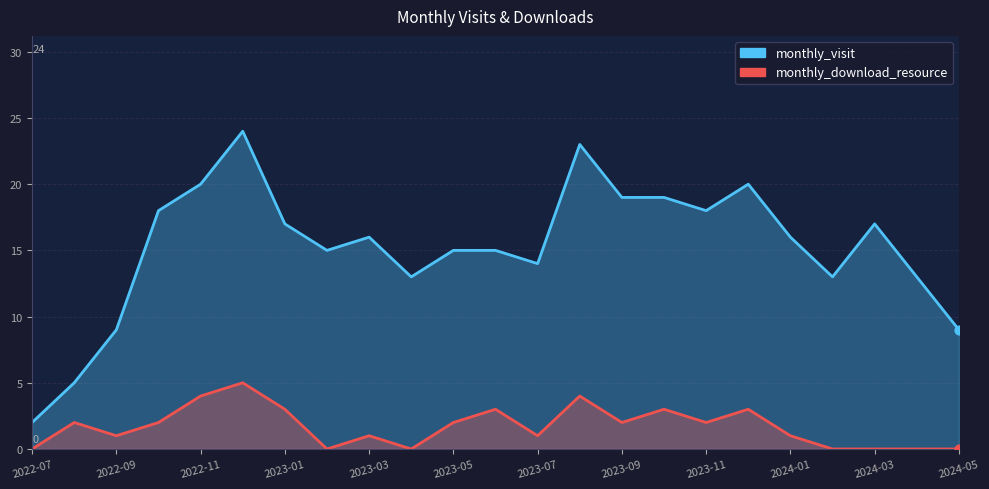

At how many categories does at least one series exceed 19?

4